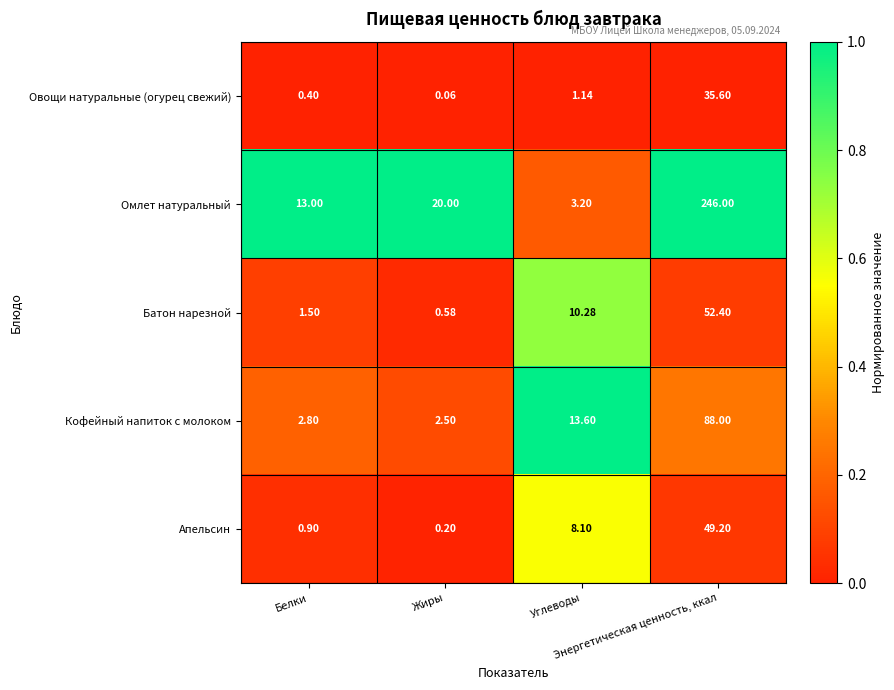

Which series has the largest total across all categories?

Омлет натуральный